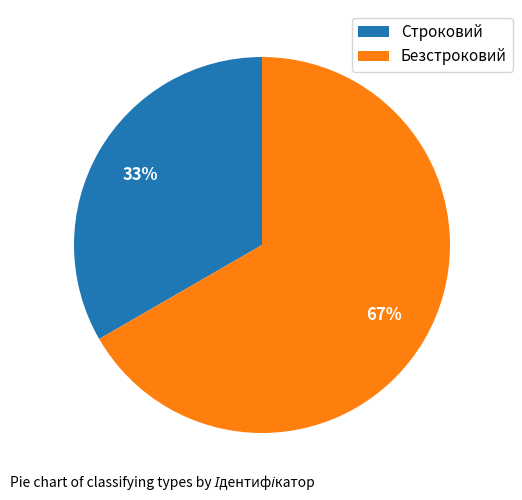

What percentage is the Строковий slice, to the nearest percent?

33%